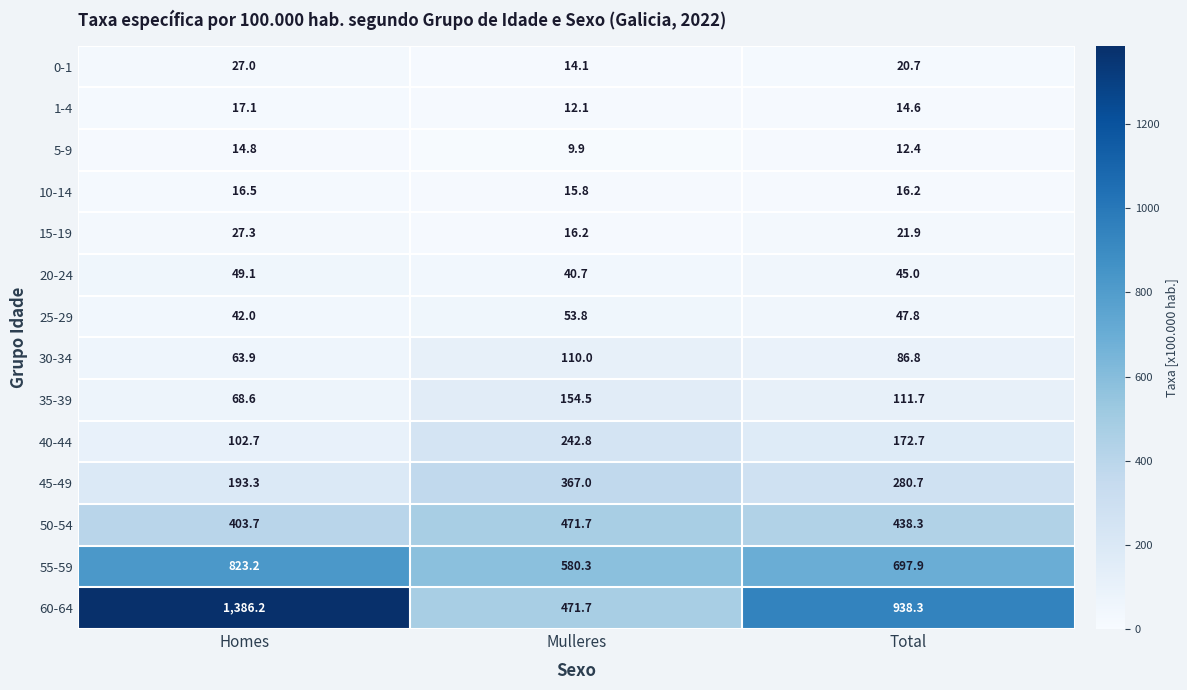

The value of 20-24 at Total is 45.0. True or false?

True